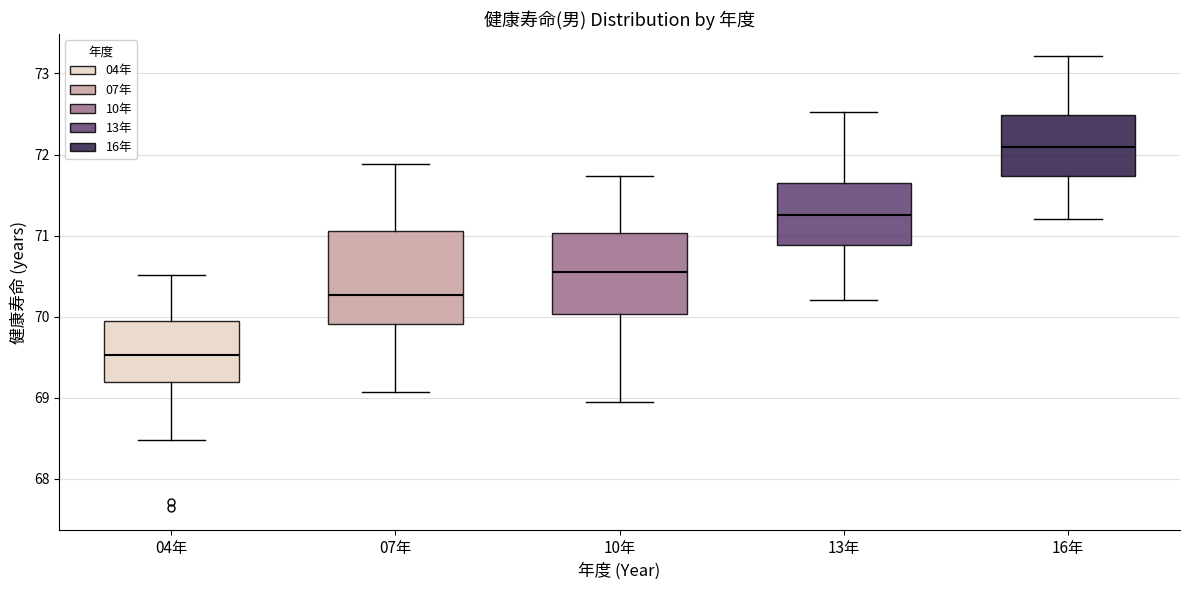

Where does the upper whisker of the box for 16年 end on the y-axis? The values are not printed on the chart, so give them approximately, as read against the axis.

73.2